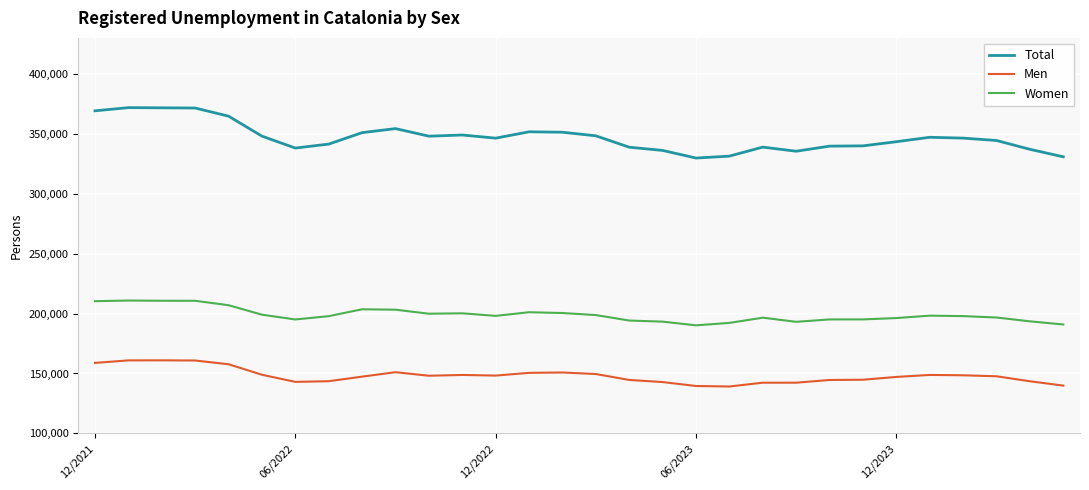

What is the difference between the maximum and minimum values in the Women series?

20699